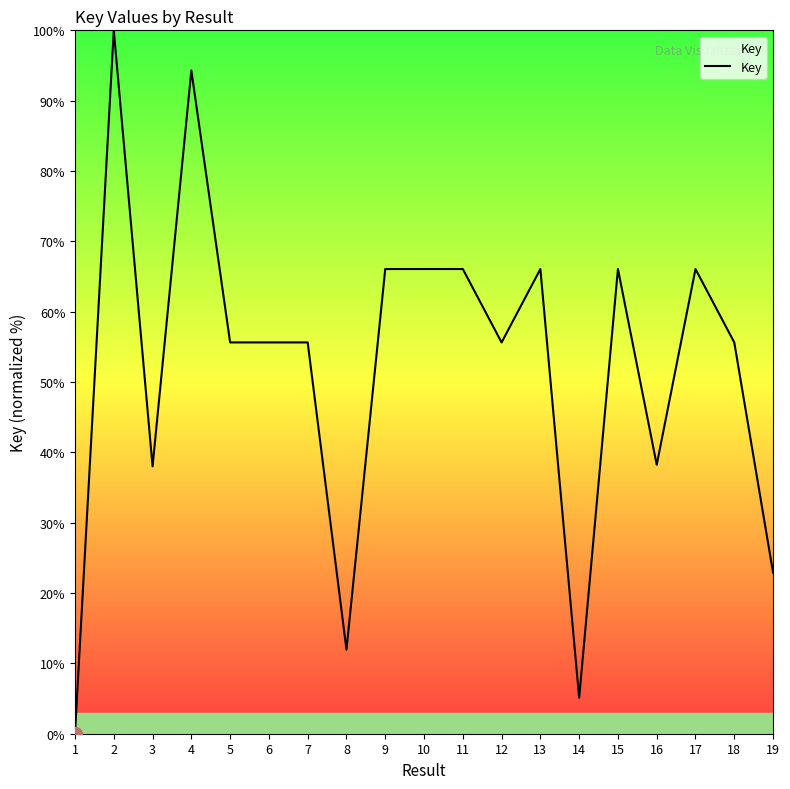

The chart shows a value of 11.9 at 8. True or false?

True